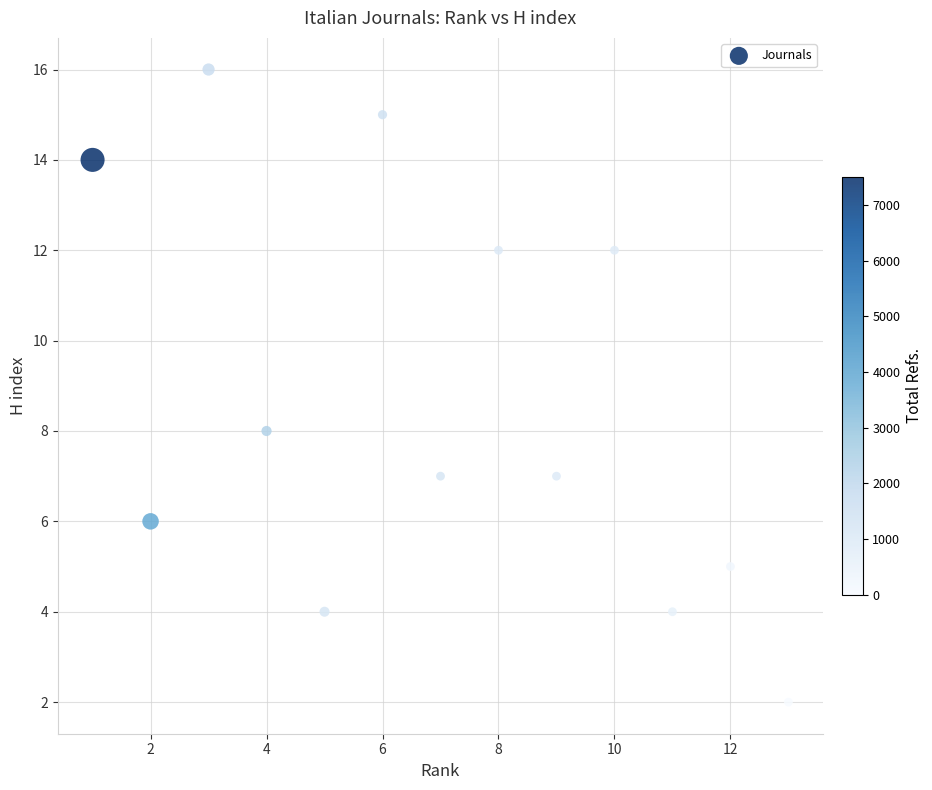

What Y value in the scatter plot is closest to 9?

8